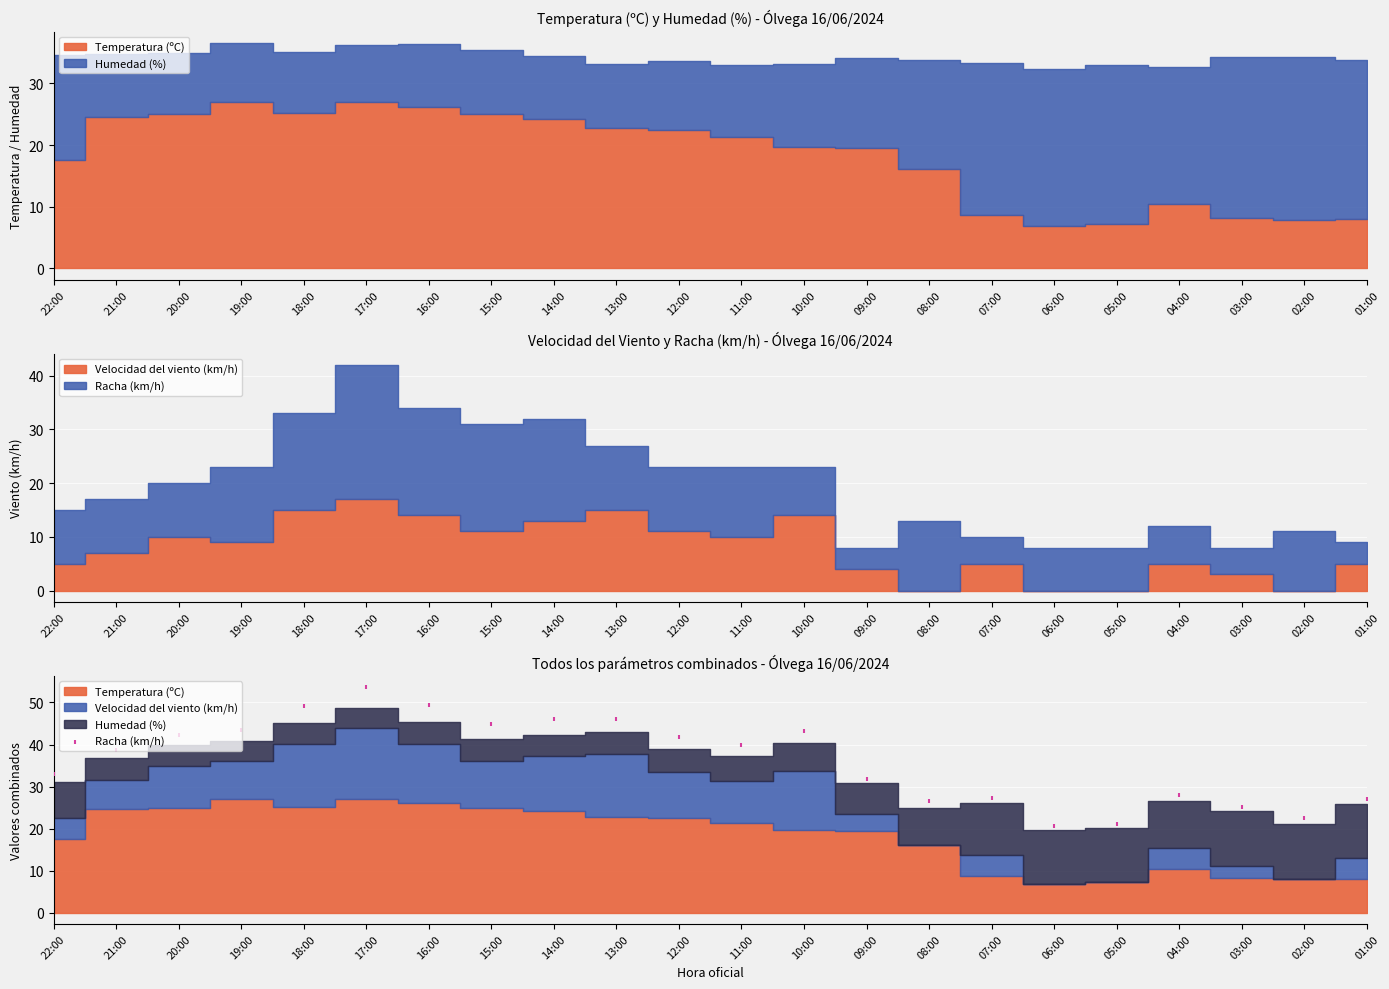

Between 09:00 and 10:00, which is larger?

10:00